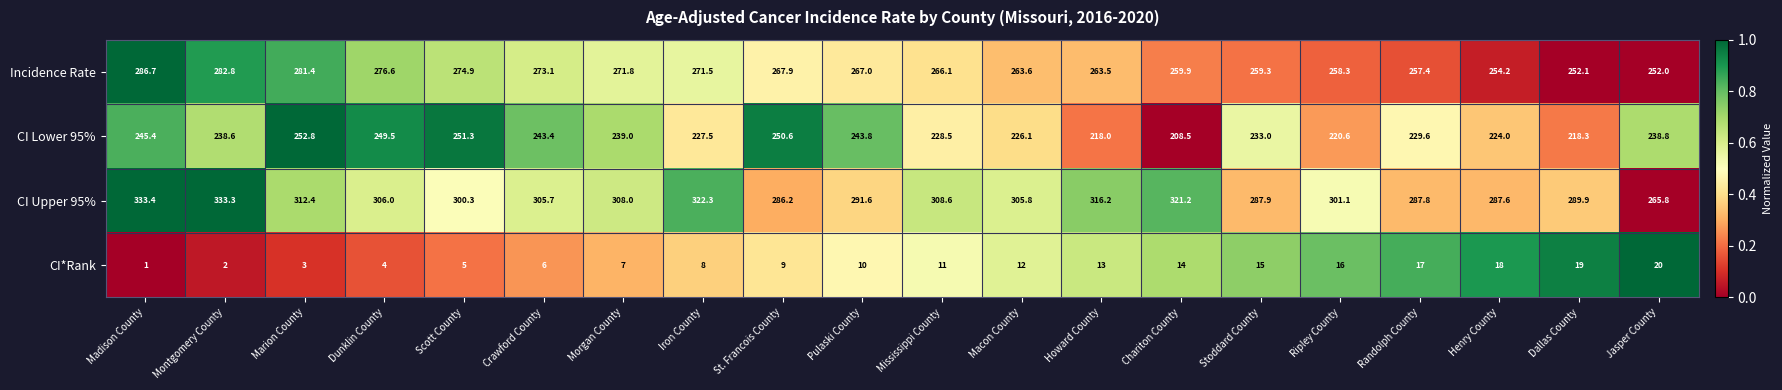

Which series has the largest total across all categories?

CI Upper 95%